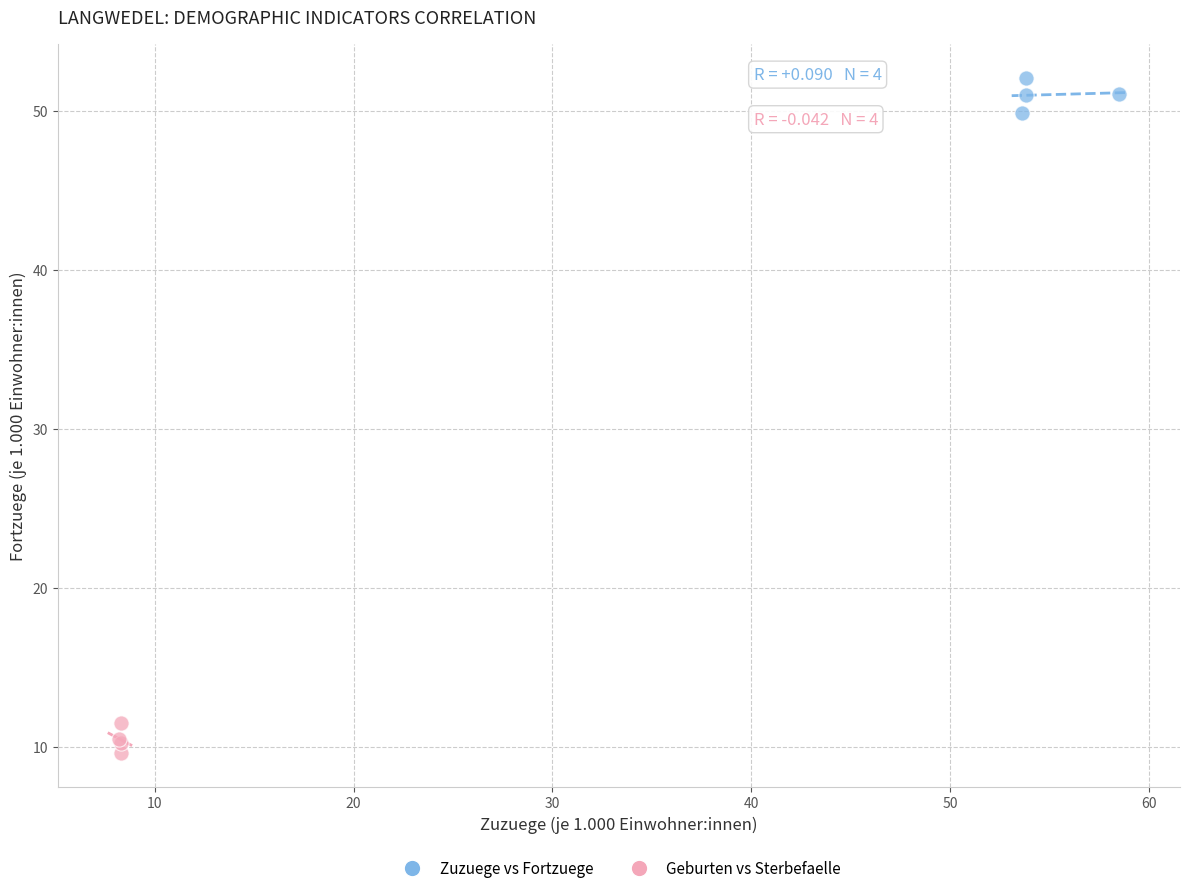

Which series reaches the maximum Y coordinate?

Zuzuege vs Fortzuege